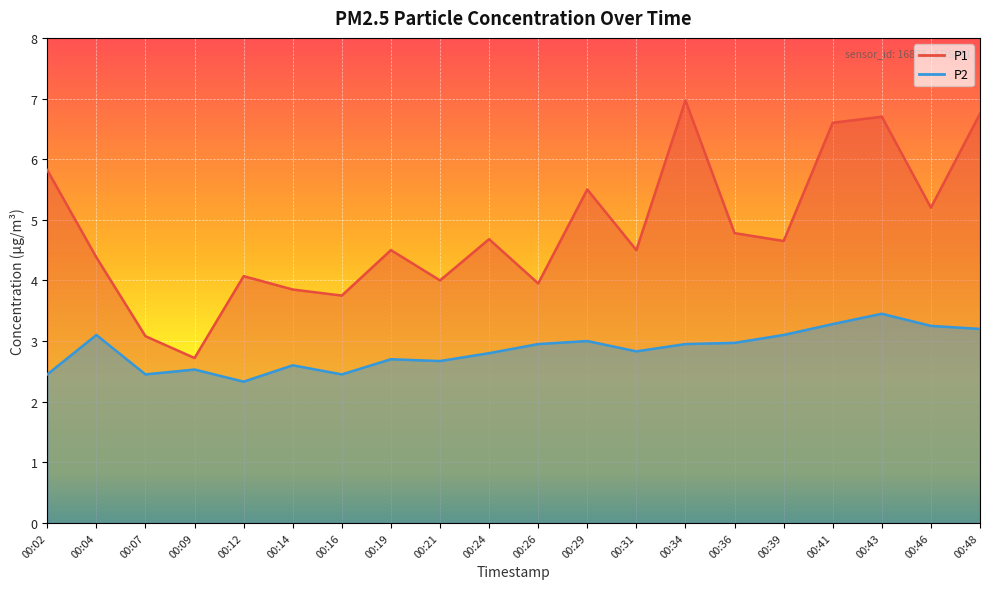

List the labels in order of P2 value, smallest first.

00:12, 00:02, 00:07, 00:16, 00:09, 00:14, 00:21, 00:19, 00:24, 00:31, 00:26, 00:34, 00:36, 00:29, 00:04, 00:39, 00:48, 00:46, 00:41, 00:43